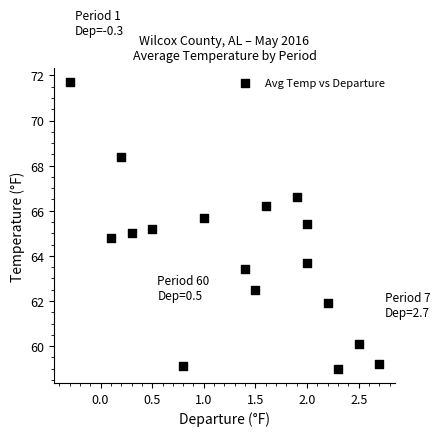

What is the range of Y values (max minus min)?

12.7